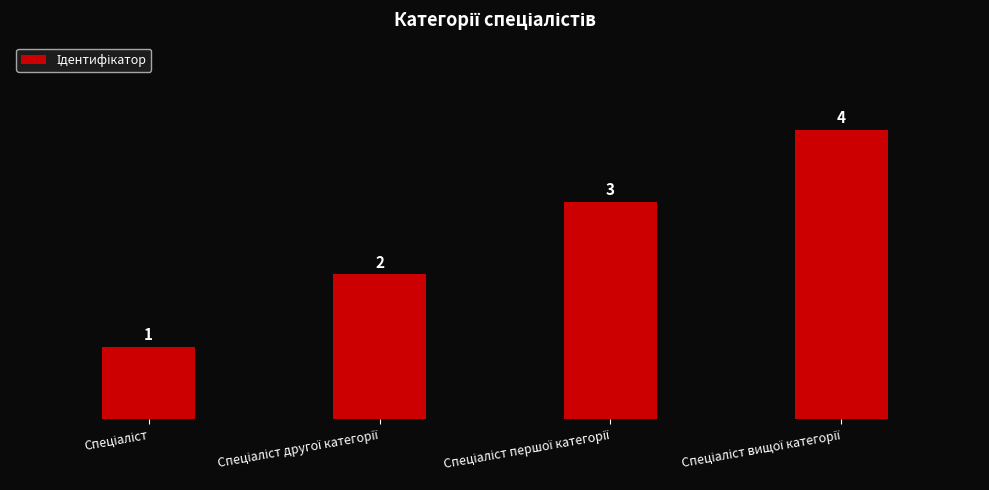

What is the maximum value shown in the chart?

4